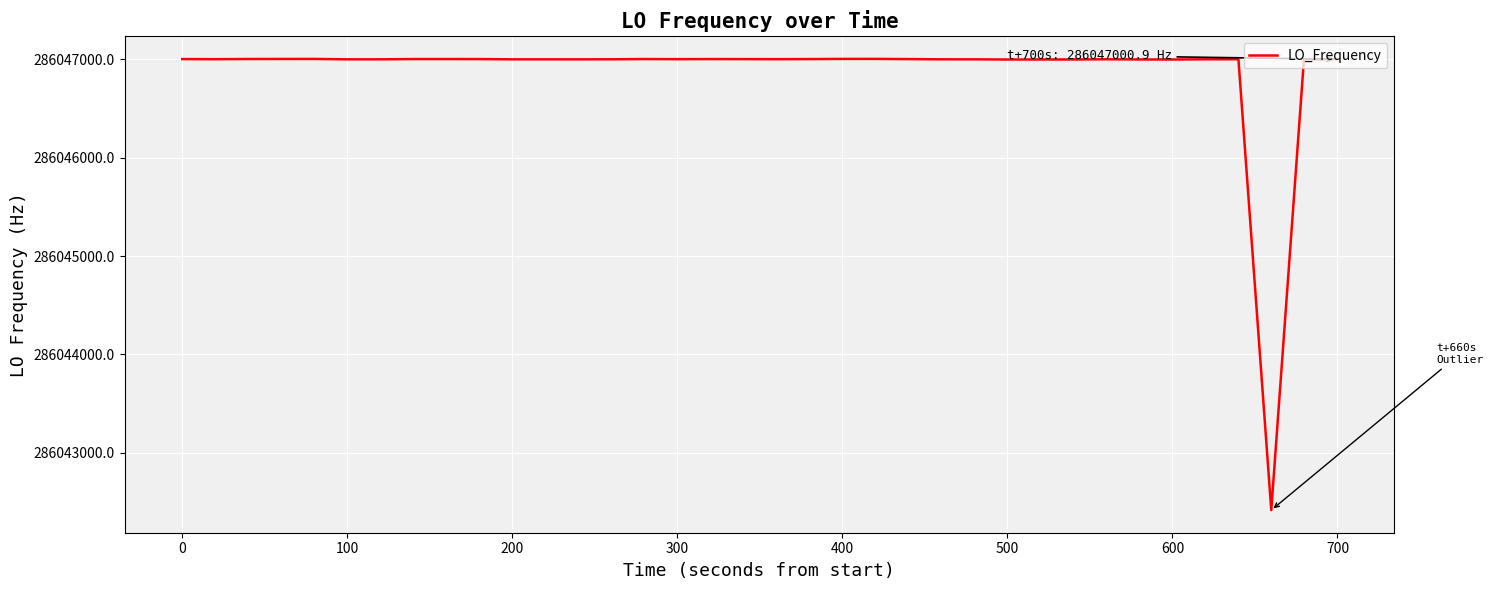

What is the difference between the maximum and minimum values?

4587.6